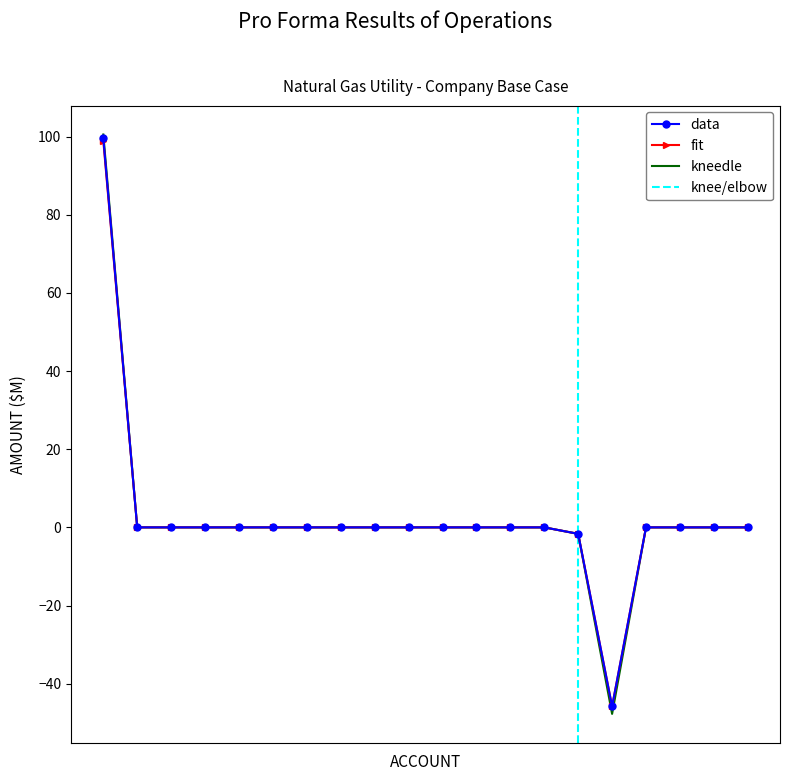

How many lines are shown in the chart?

3